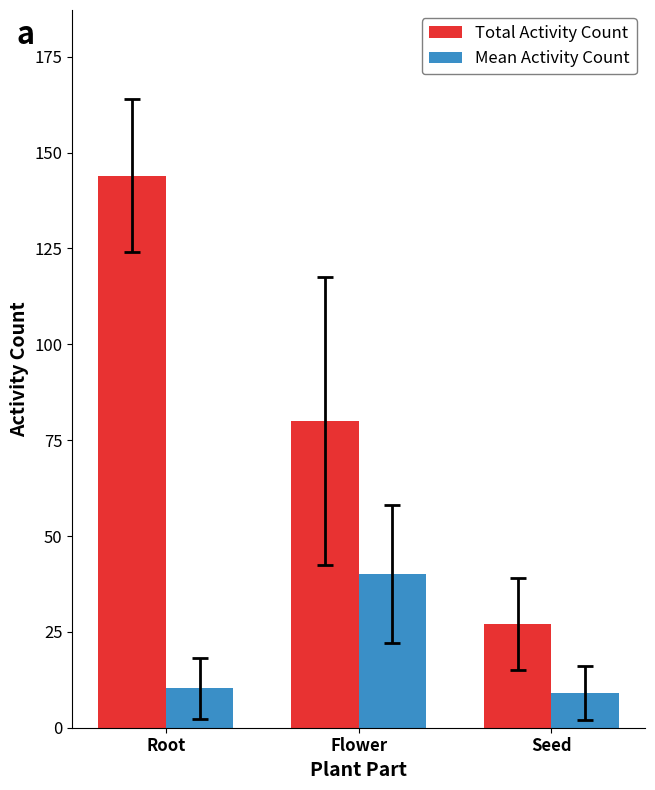

How many Total Activity Count values are between 27 and 144?

3